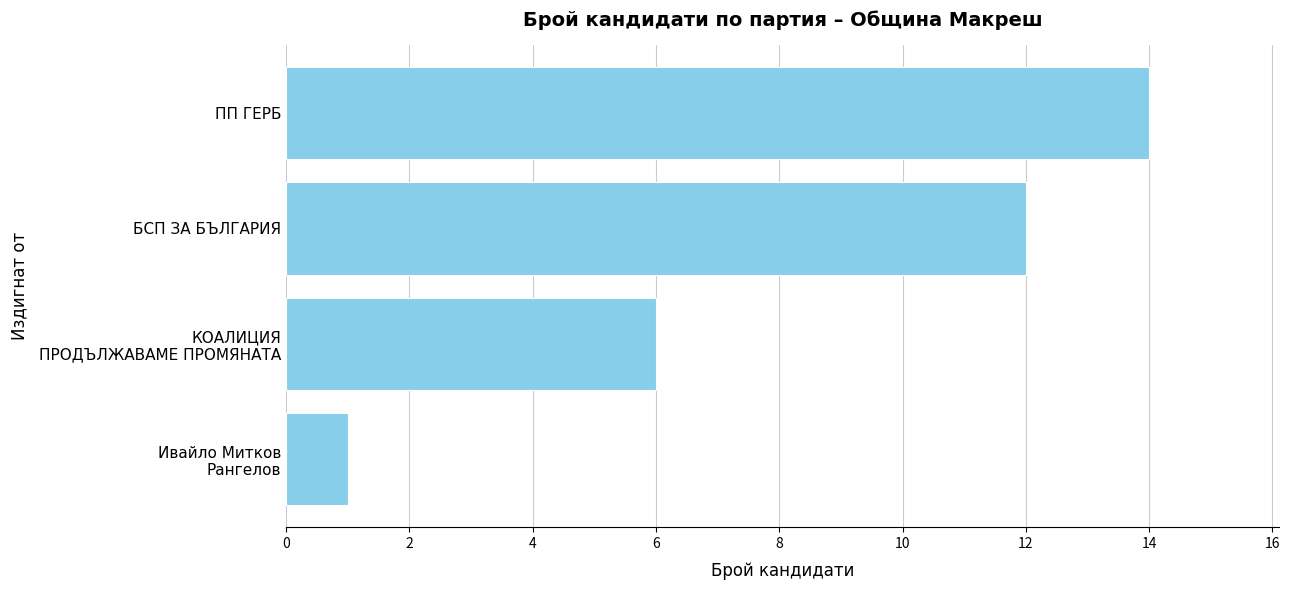

List the labels in order of value, smallest first.

Ивайло Митков
Рангелов, КОАЛИЦИЯ
ПРОДЪЛЖАВАМЕ ПРОМЯНАТА, БСП ЗА БЪЛГАРИЯ, ПП ГЕРБ